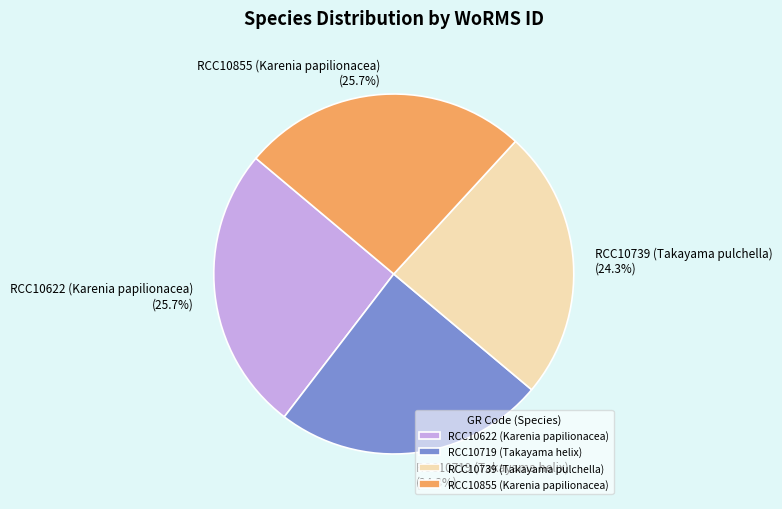

What percentage is the RCC10622 (Karenia papilionacea) slice, to the nearest percent?

26%